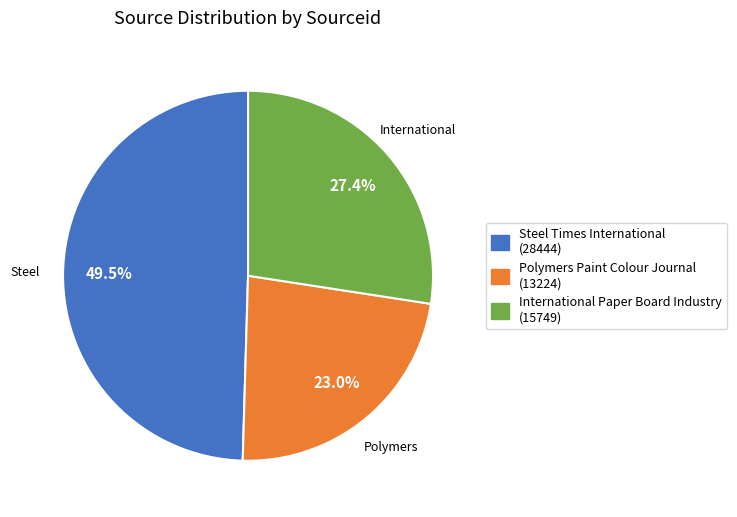

Count the number of slices in the pie.

3